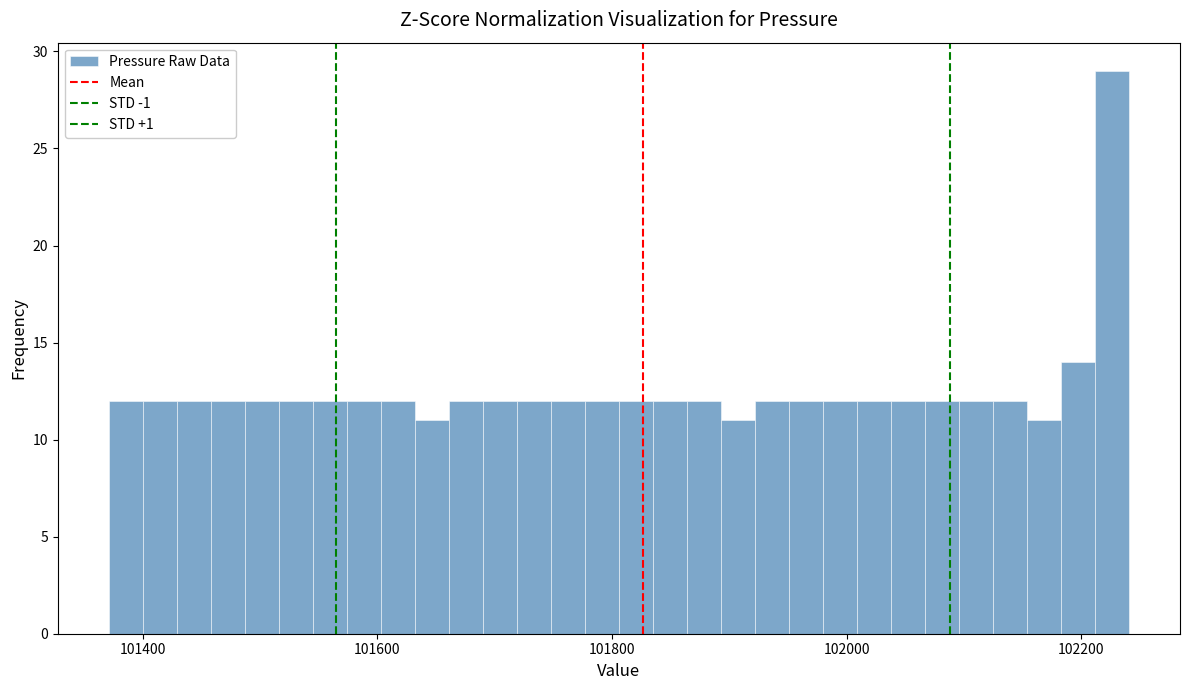

Around what value on the x-axis is the tallest bar? Give the approximate position of its centre, as read against the axis.

102220